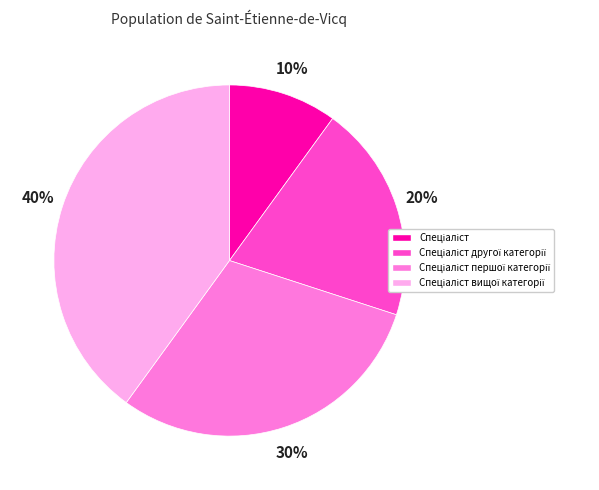

Is there a majority slice in this chart?

No